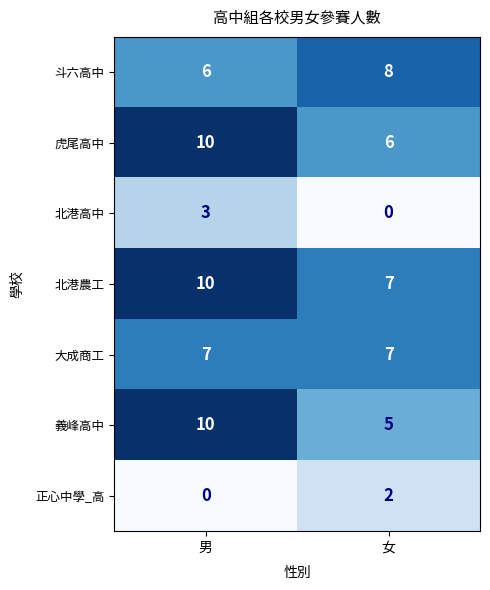

At which label is 斗六高中 closest to 7?

男